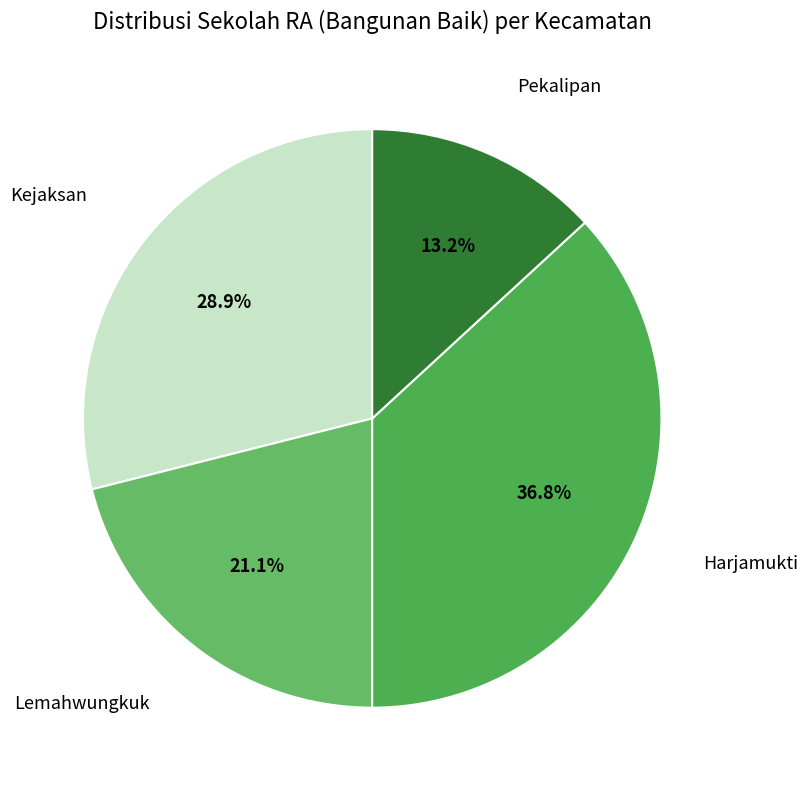

True or false: Lemahwungkuk accounts for 12% of the total.

False